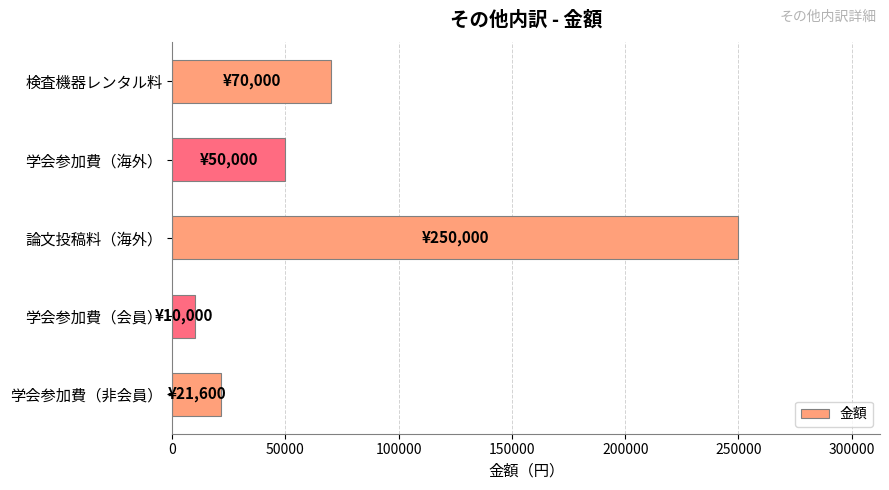

What is the difference between the second highest and second lowest values?

48400